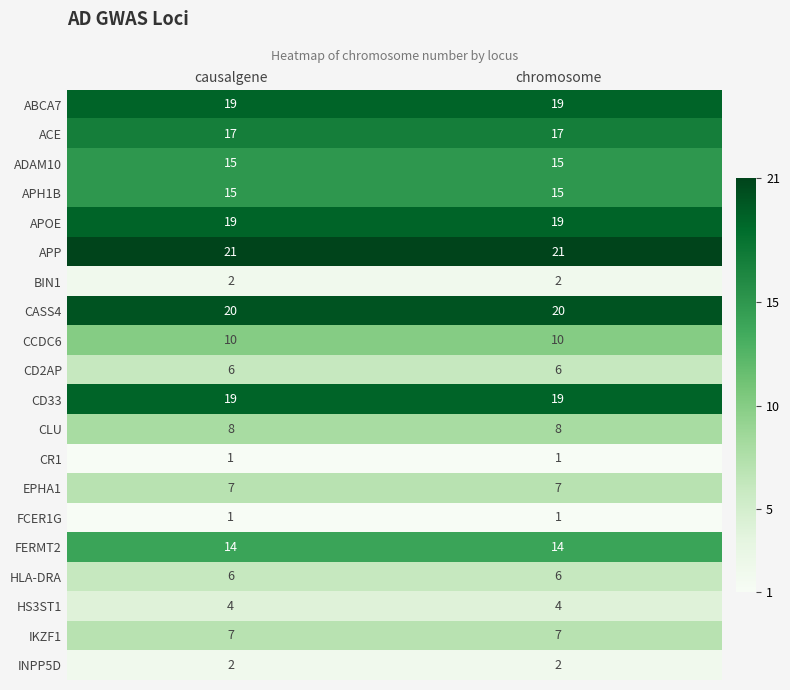

At how many categories does at least one series exceed 19?

2